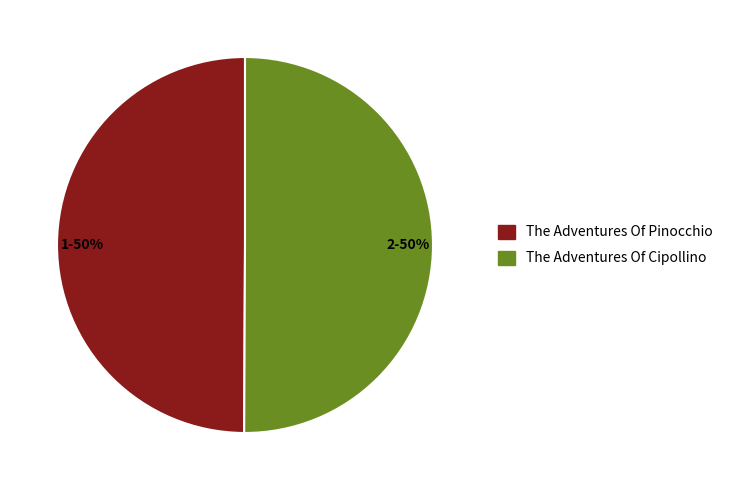

What is the ratio of the value at 1-50% to the value at 2-50%?

1.0